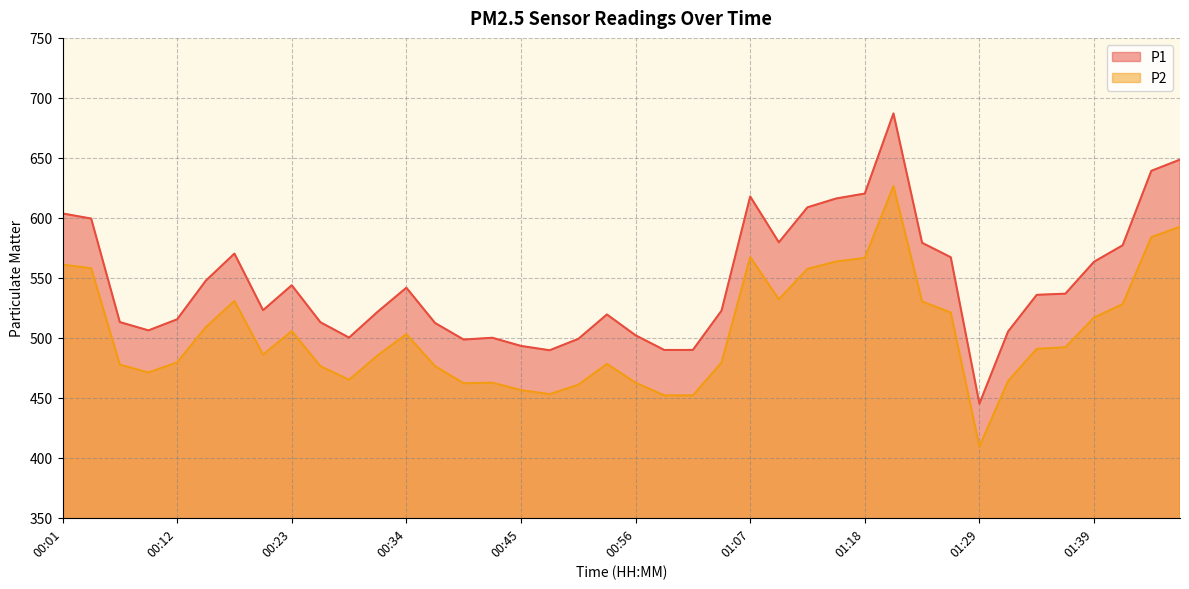

Where is the first local minimum for P1?

00:09